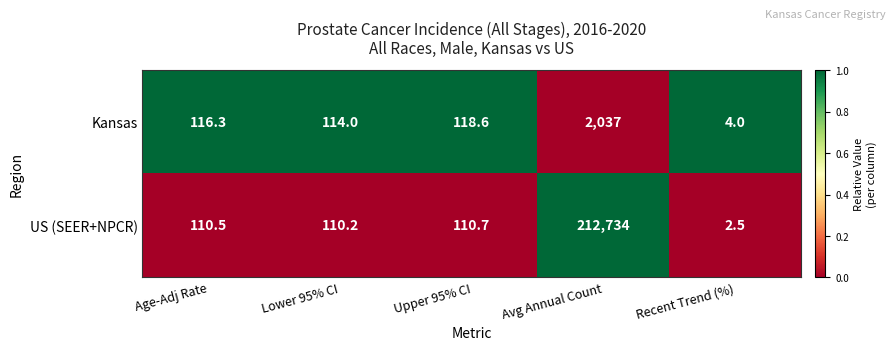

Reading left to right, list all the values displayed in this chart.

Kansas: 116.3	114.0	118.6	2037.0	4.0
US (SEER+NPCR): 110.5	110.2	110.7	212734.0	2.5